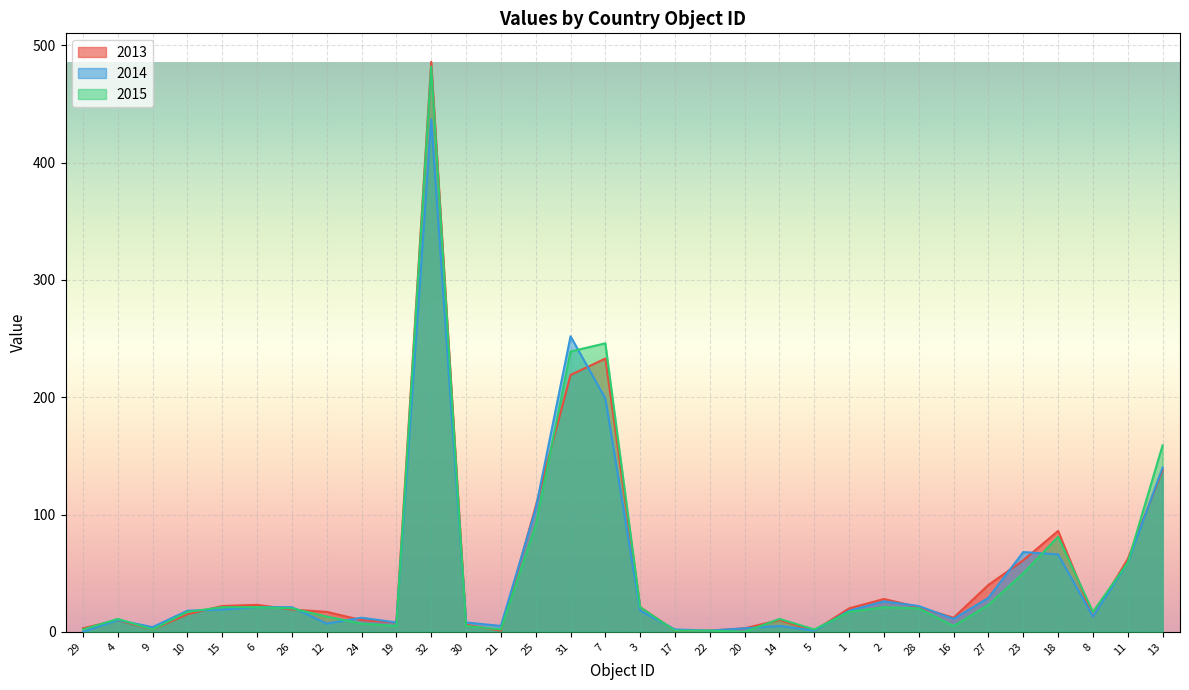

Where do 2014 and 2013 first cross each other?

10 and 15